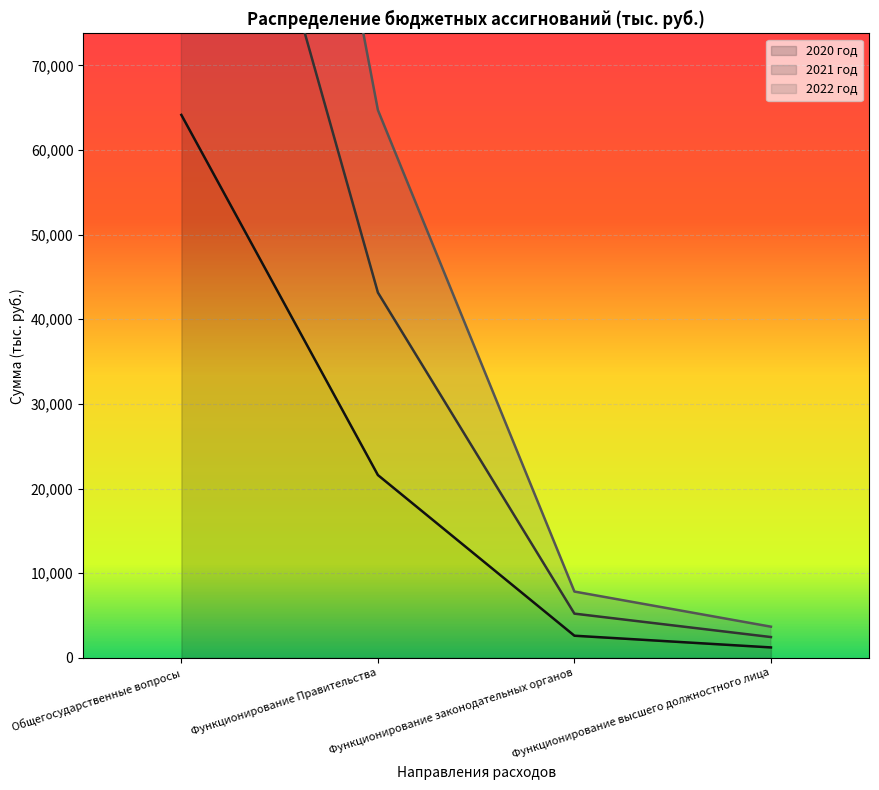

Is it true that 2020 год equals 21591.2 at Функционирование Правительства?

True